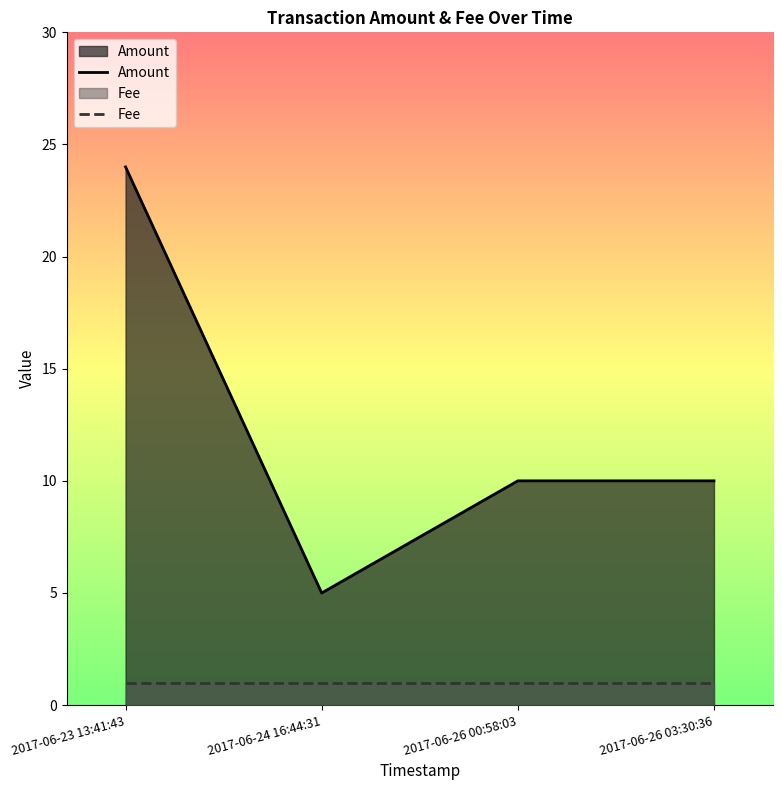

What position from the left is 2017-06-24 16:44:31?

2